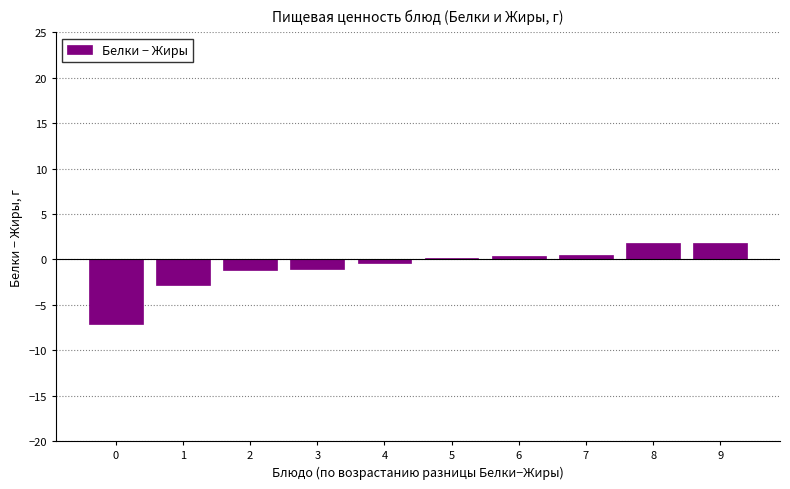

What is the sum of all values?

-7.9